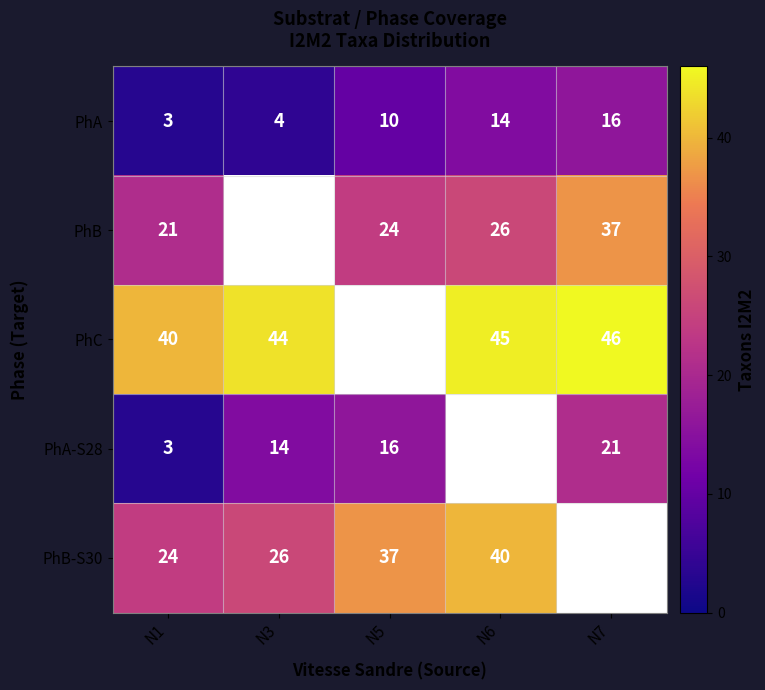

What is the difference between the highest and lowest values at N1?

37